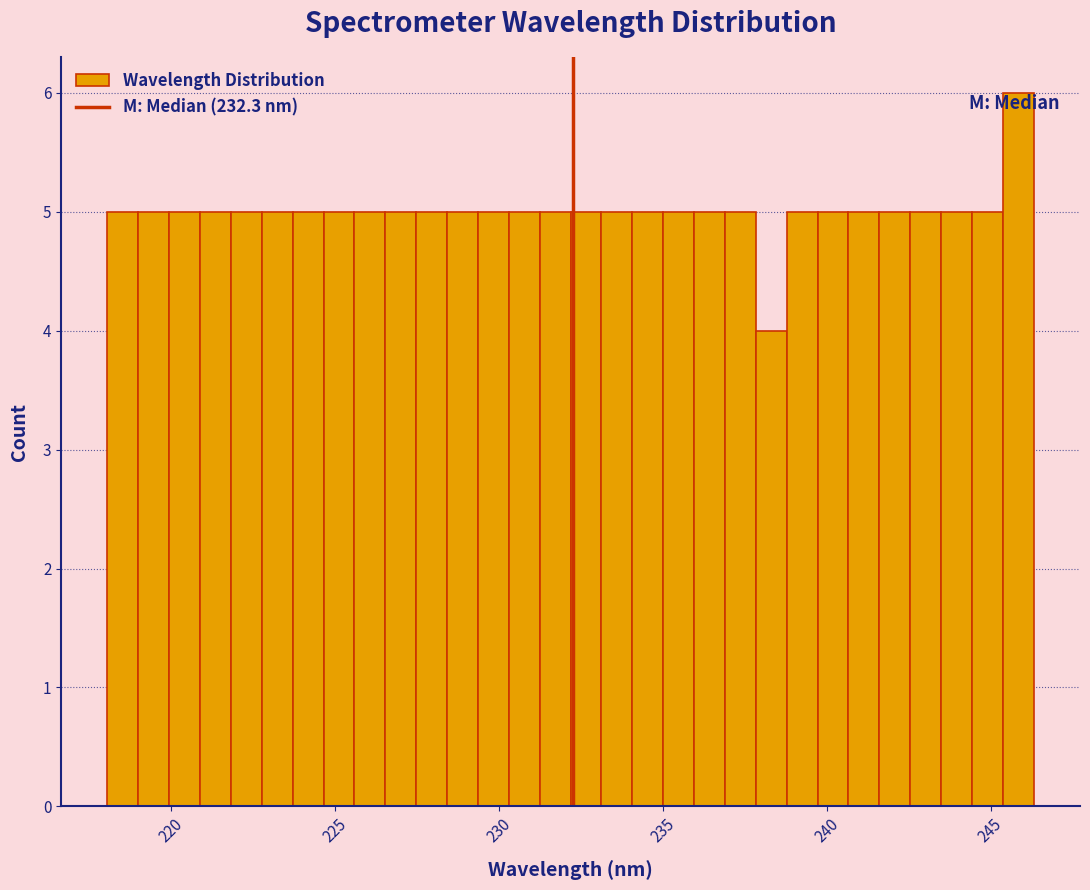

Read against the x-axis, roughly where is the centre of the tallest bar?

246.0